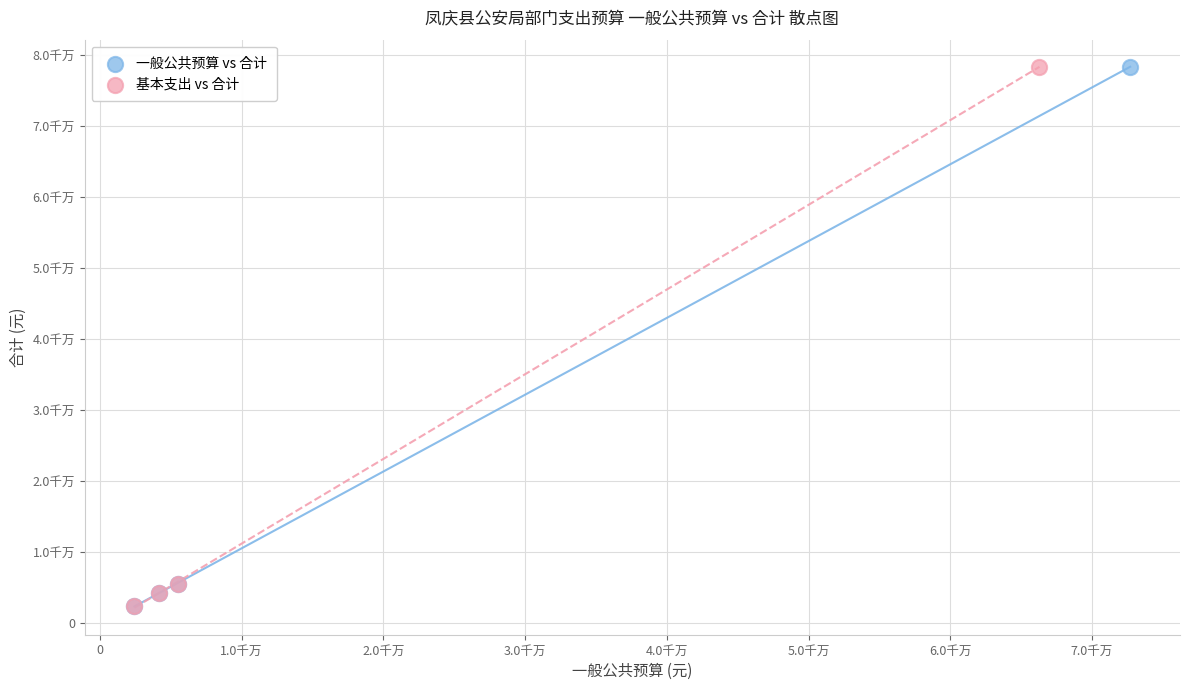

What are all the series names shown in the legend?

一般公共预算 vs 合计, 基本支出 vs 合计